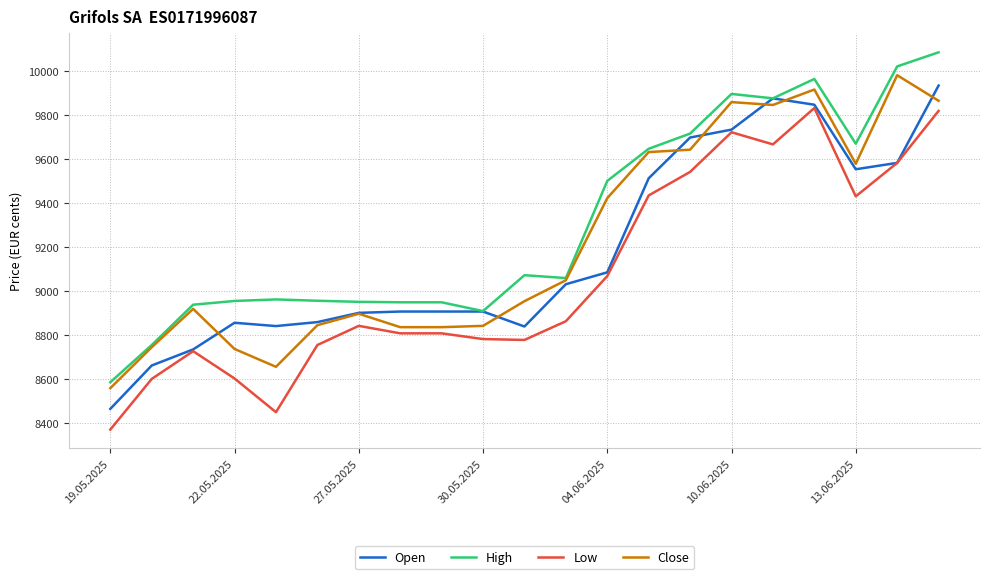

Which series has the largest total across all categories?

High